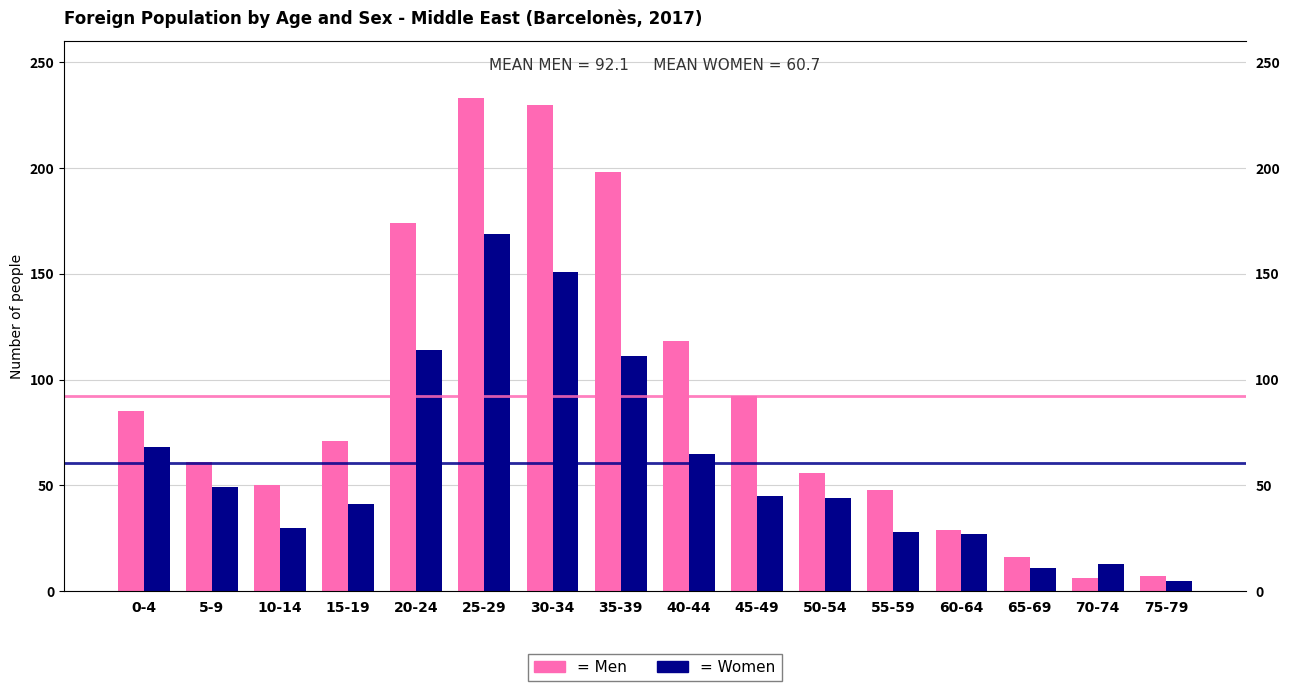

Reading left to right, what are all the values shown in this chart?

Men: 85	61	50	71	174	233	230	198	118	92	56	48	29	16	6	7
Women: 68	49	30	41	114	169	151	111	65	45	44	28	27	11	13	5